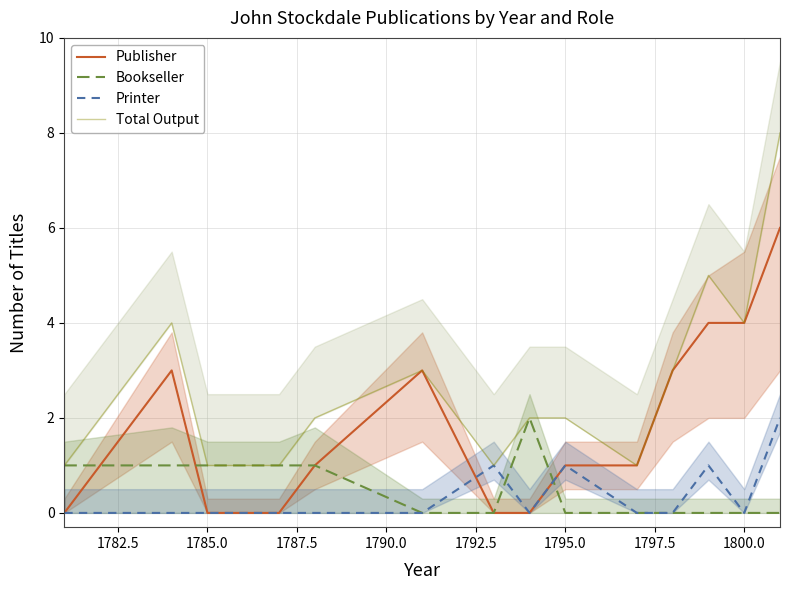

The Bookseller series shows 0 at 1800.0. True or false?

True